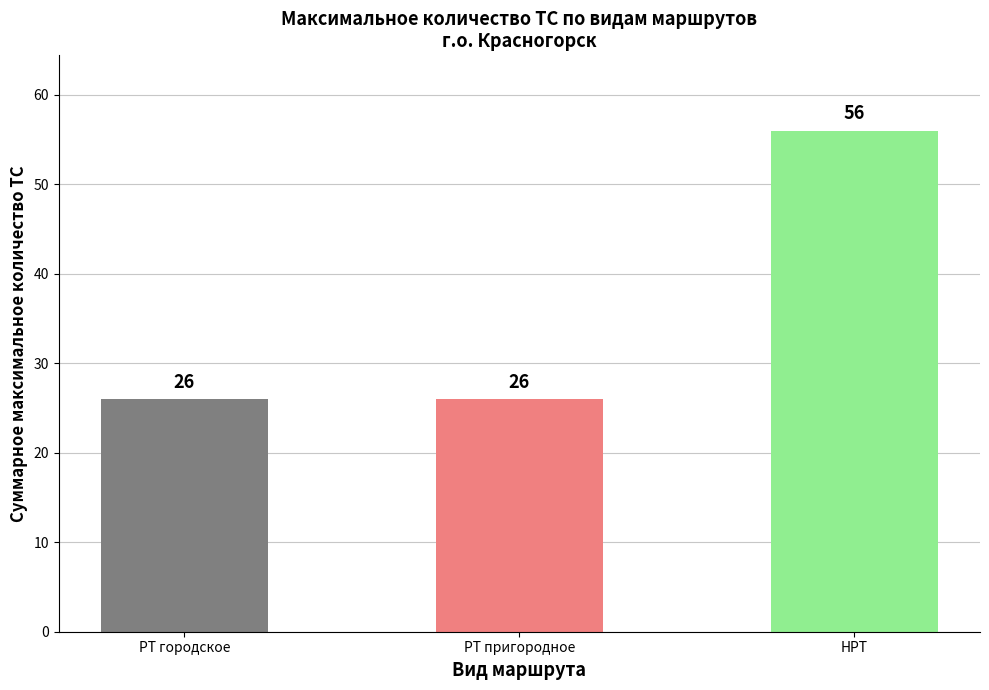

What is the greatest value displayed?

56